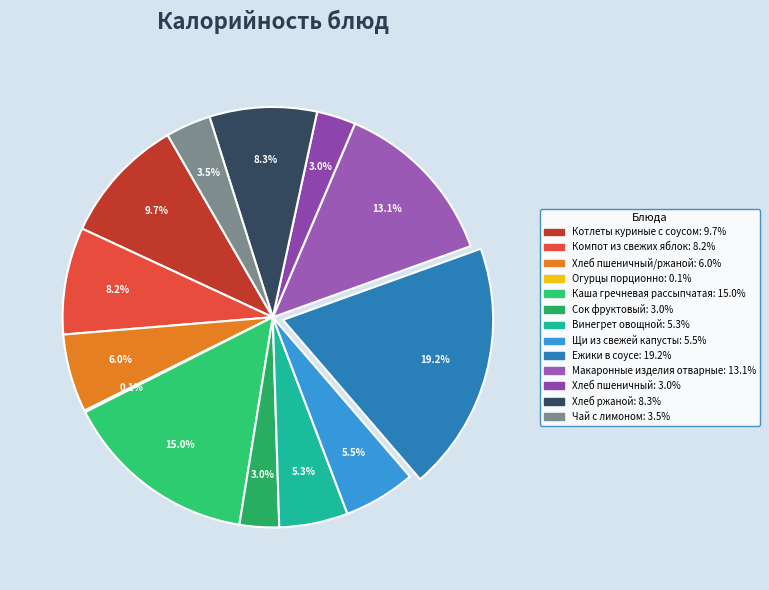

Which category has the biggest portion of the pie?

Ежики в соусе